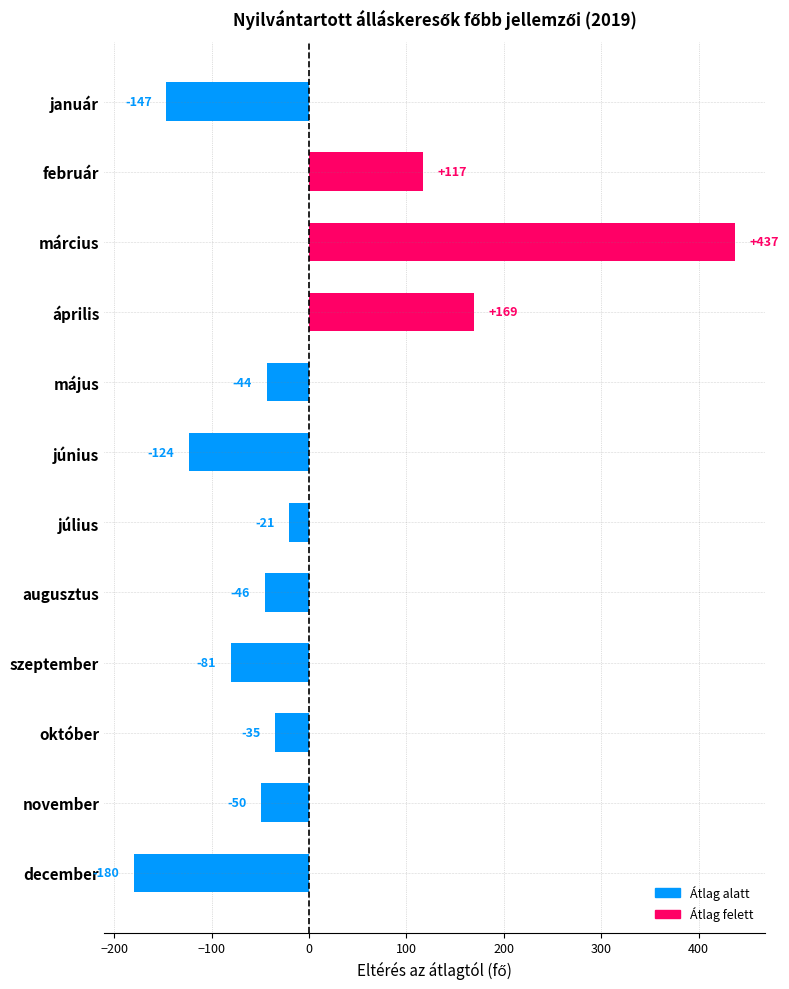

The value at május is -43.6. True or false?

True